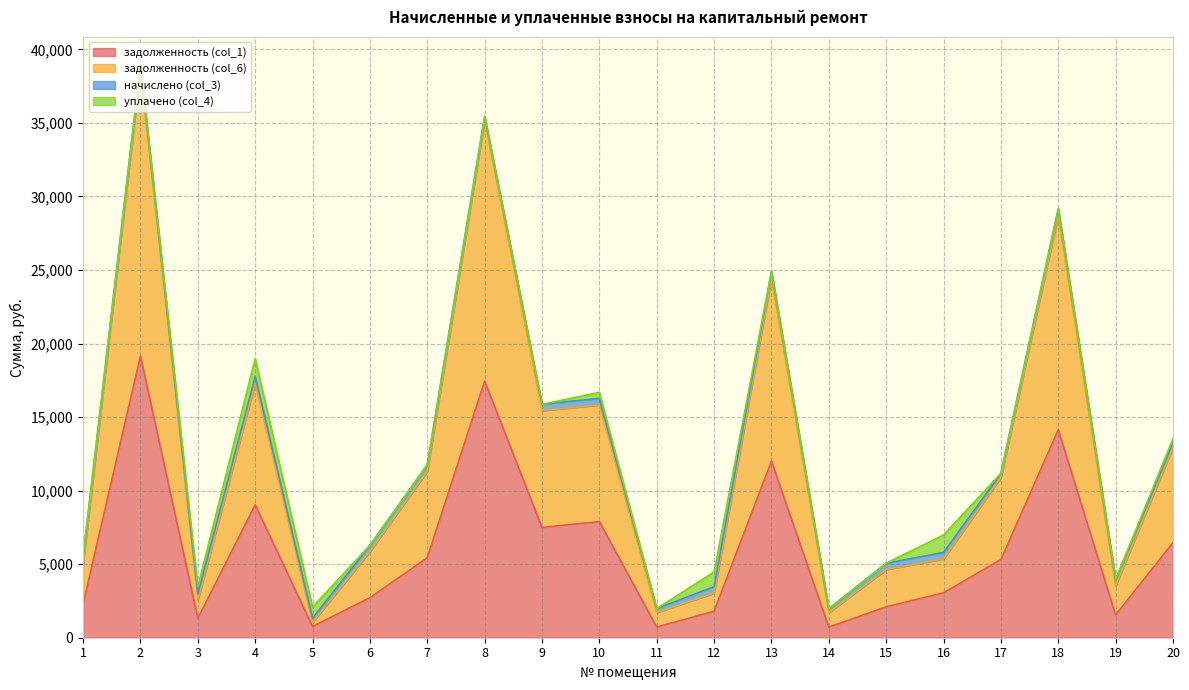

Where is the first local maximum for задолженность (col_1)?

2